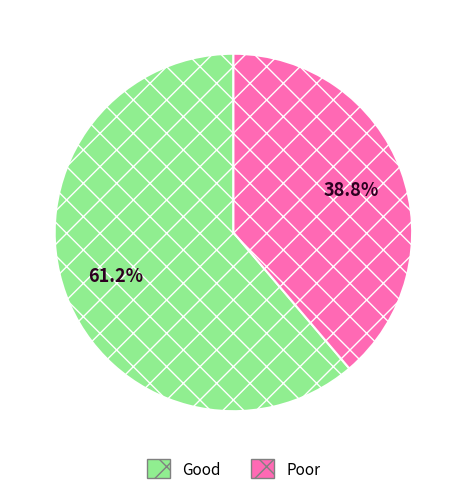

Approximately how many times larger is the value at Good compared to Poor?

1.6